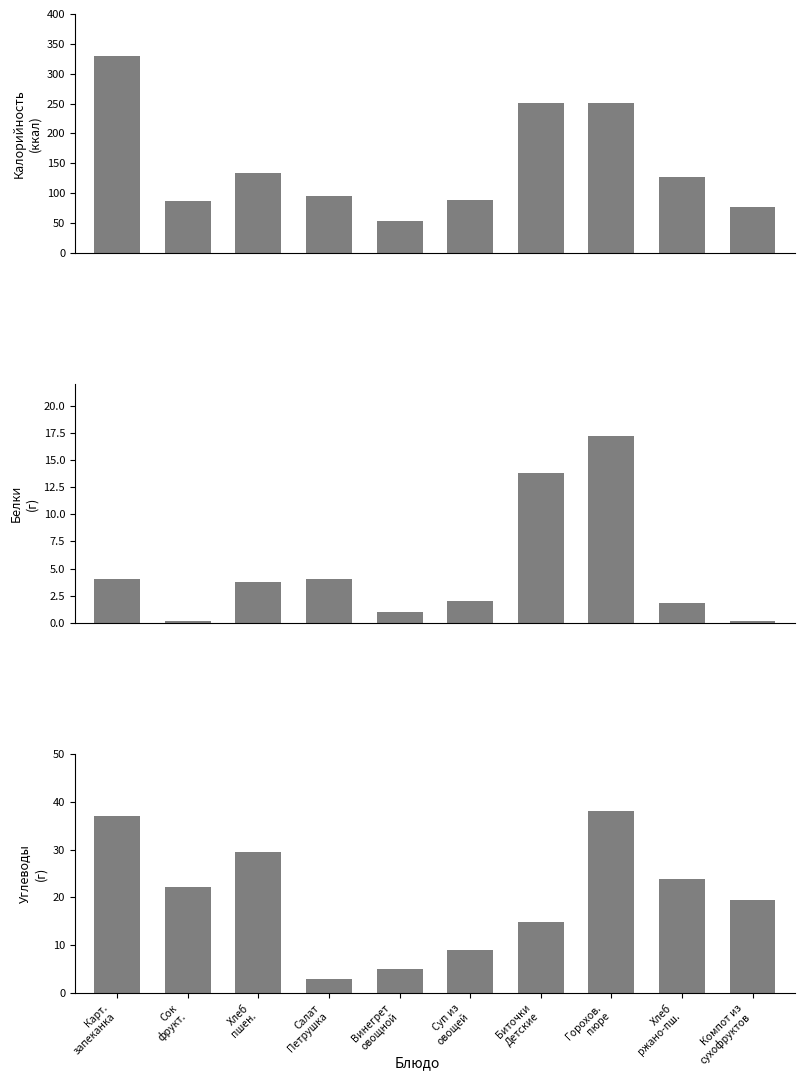

Reading left to right, extract all data points from this chart.

Калорийность: 329.5	86.4	133.2	94.8	52.7	88.1	250.8	250.5	126.7	76.8
Белки: 4.0	0.2	3.8	4.0	1.0	2.0	13.8	17.3	1.9	0.2
Углеводы: 37.1	22.2	29.5	2.9	5.0	9.0	14.9	38.1	23.9	19.4